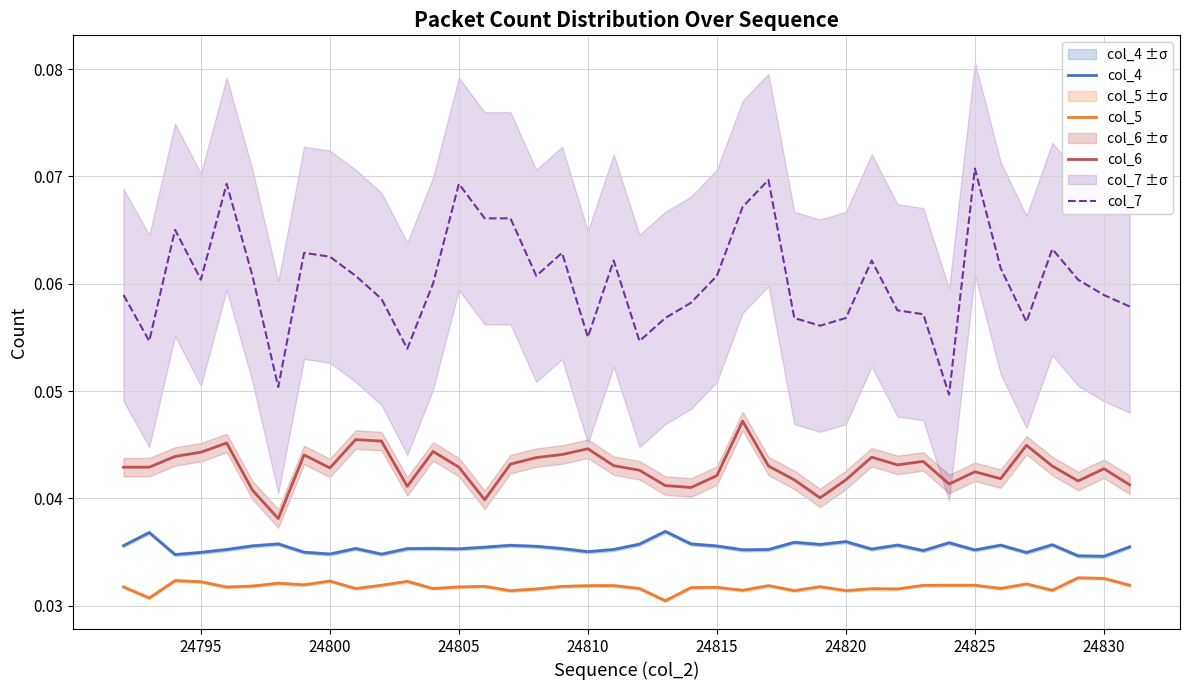

At how many categories does at least one series exceed 0?

40